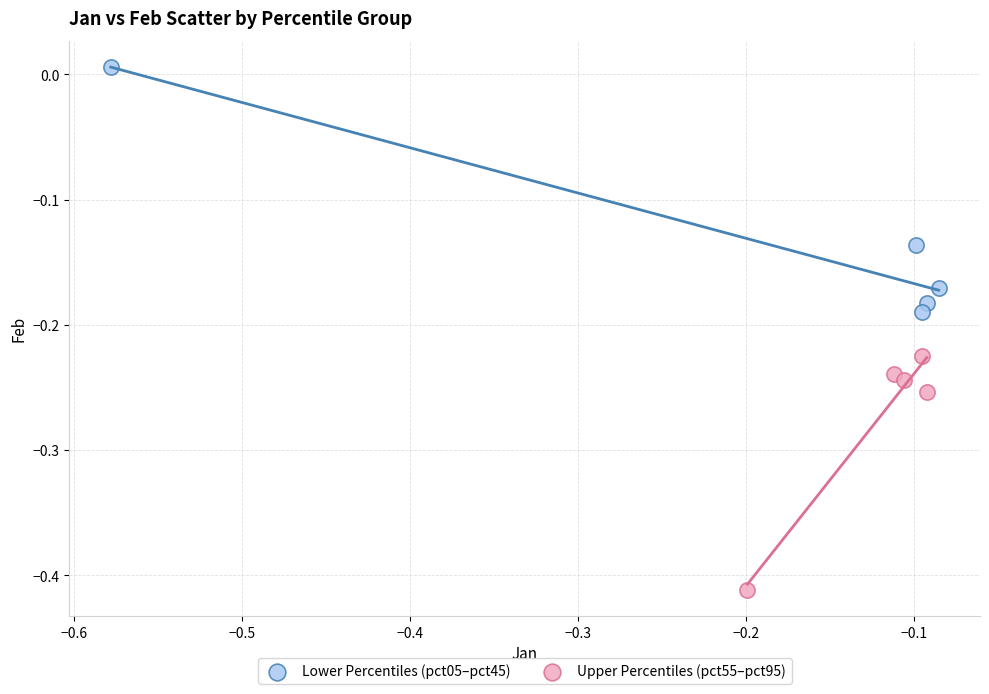

What are all the series names shown in the legend?

Lower Percentiles (pct05–pct45), Upper Percentiles (pct55–pct95)